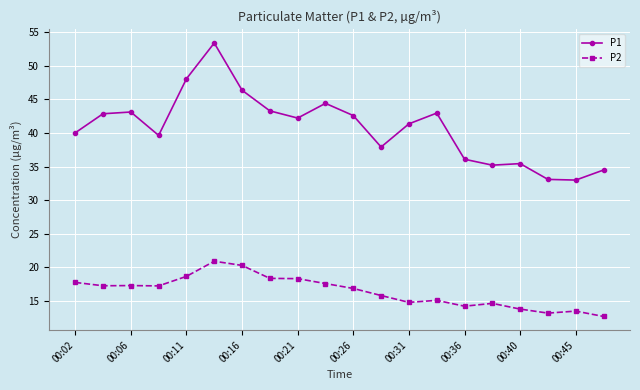

Which series has the widest spread of values?

P1